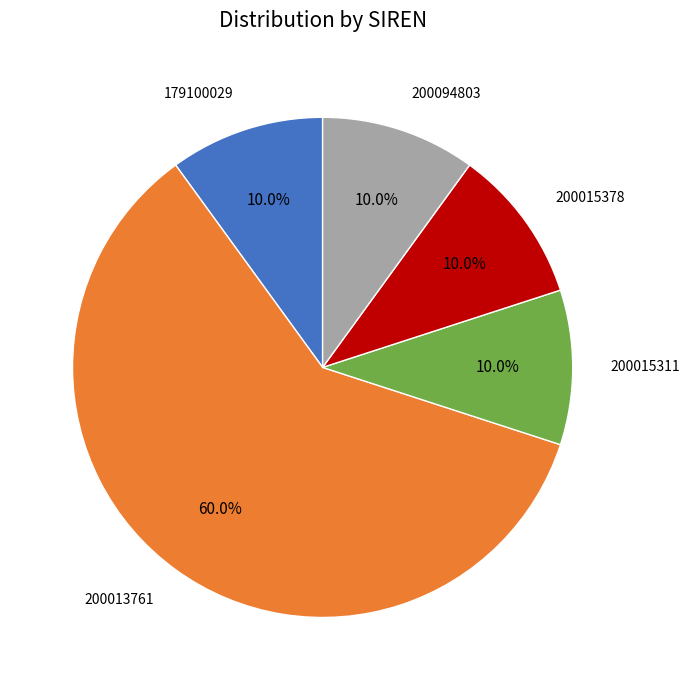

To the nearest percent, what is the difference between the 200015311 and 200013761 slice percentages?

50%